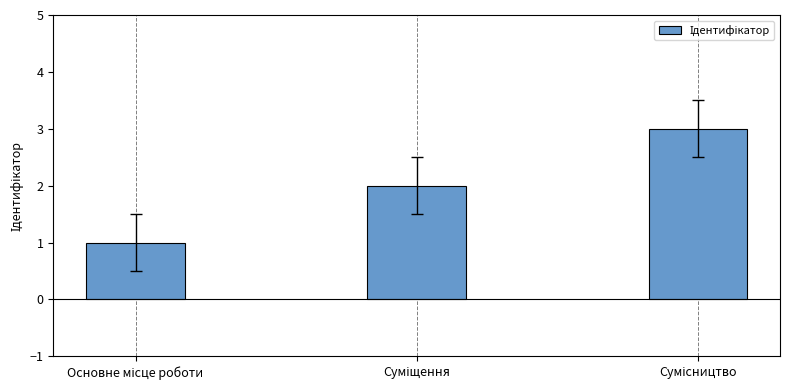

Does the chart contain any negative values?

No